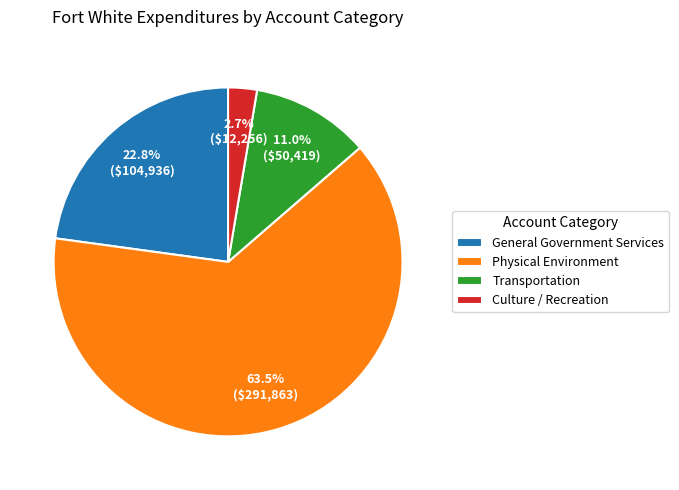

What is the smallest slice in the pie chart?

Culture / Recreation